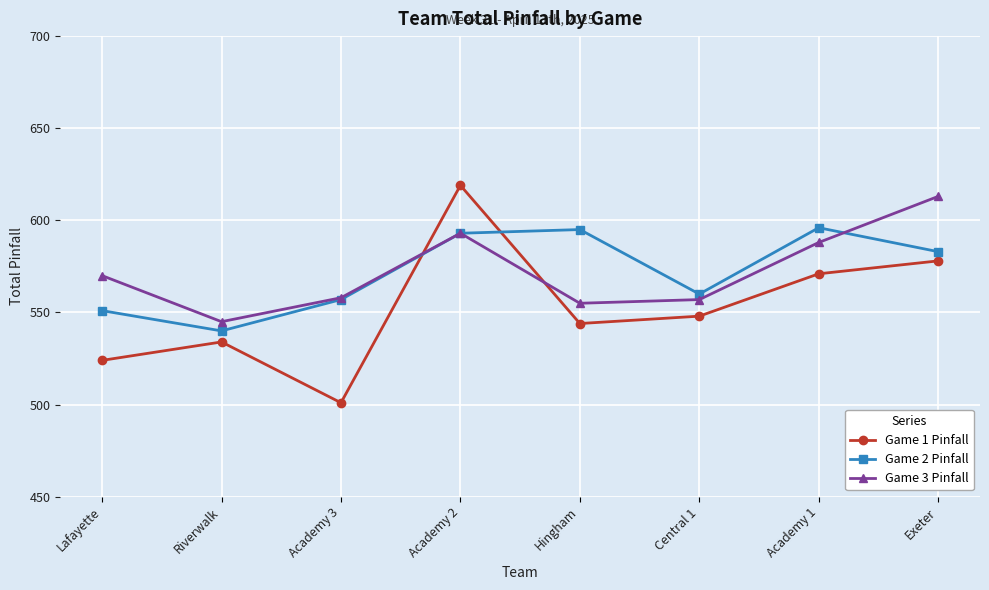

List the series in order of their peak value, highest first.

Game 1 Pinfall, Game 3 Pinfall, Game 2 Pinfall